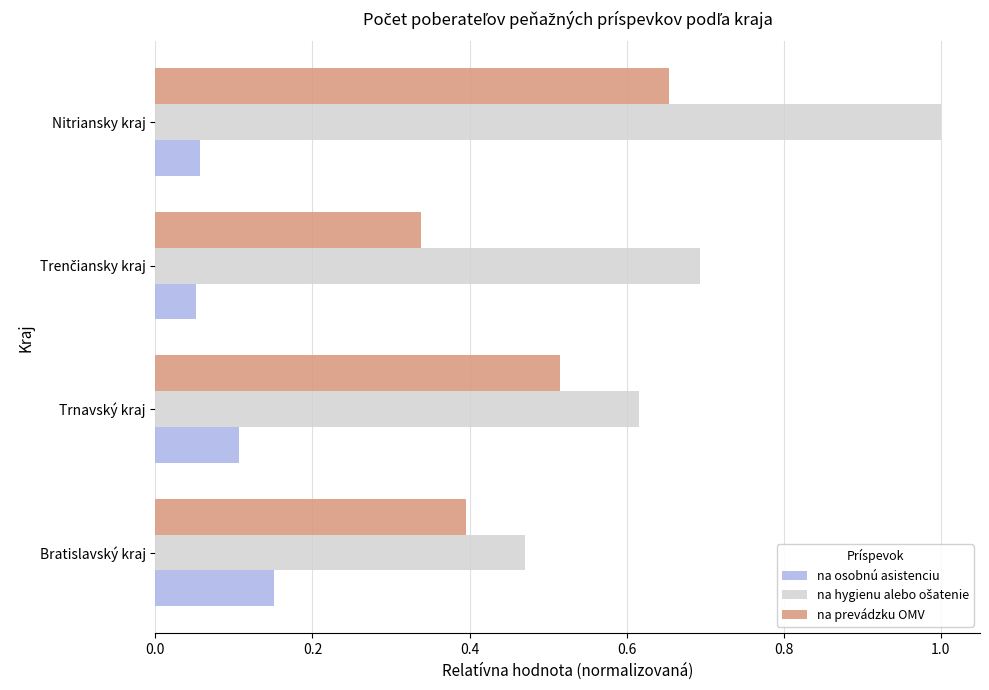

What is the sum of all na osobnú asistenciu values?

0.4